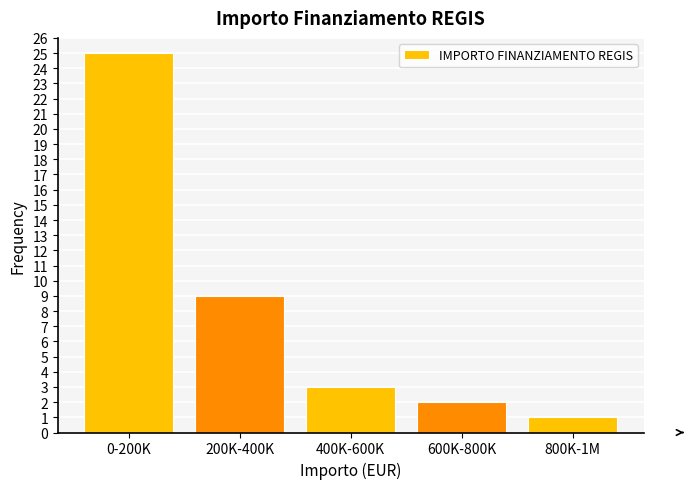

Reading left to right, list all the values displayed in this chart.

25	9	3	2	1